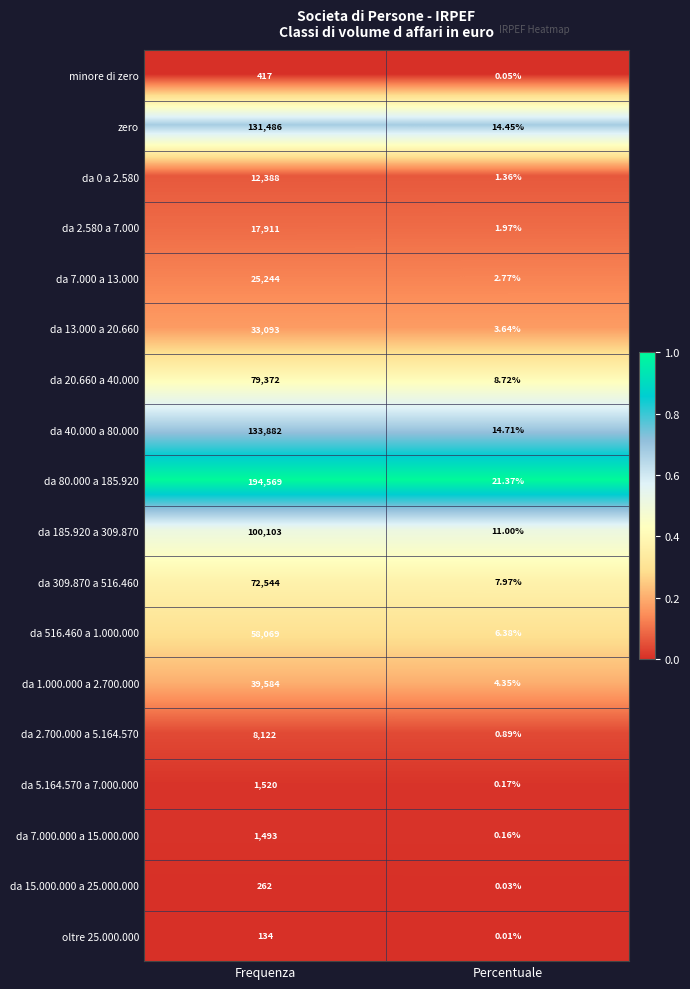

At which category is the sum across all series the highest?

Frequenza